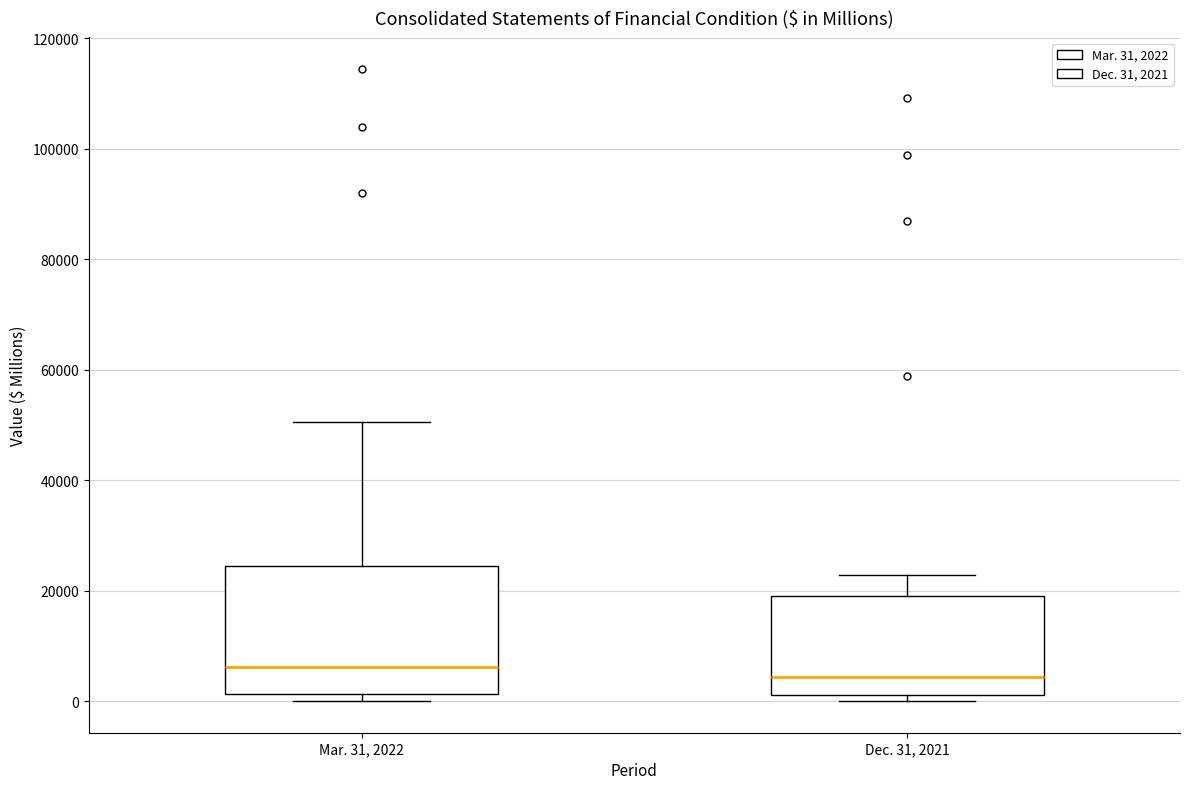

Reading left to right, transcribe this box plot: for each box, give where its median line is, the range the box spans, and where its two whiskers end, as read against the y-axis. The values are not printed on the chart, so give them approximately, as read against the axis.

Mar. 31, 2022: median 6000, box 2000 to 24000, whiskers 0 to 50000
Dec. 31, 2021: median 4000, box 2000 to 20000, whiskers 0 to 22000